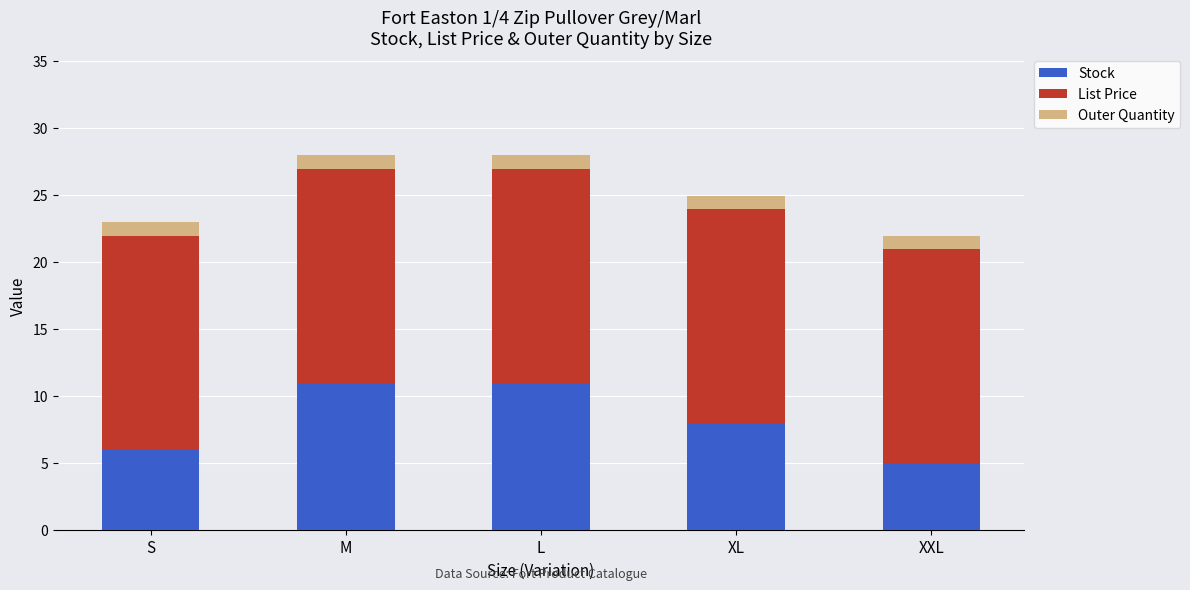

Is it true that Stock equals 2.0 at XXL?

False